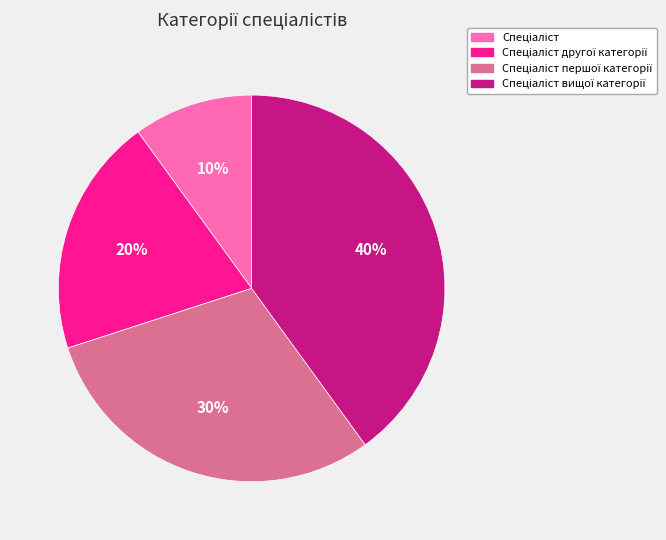

Is there a majority slice in this chart?

No